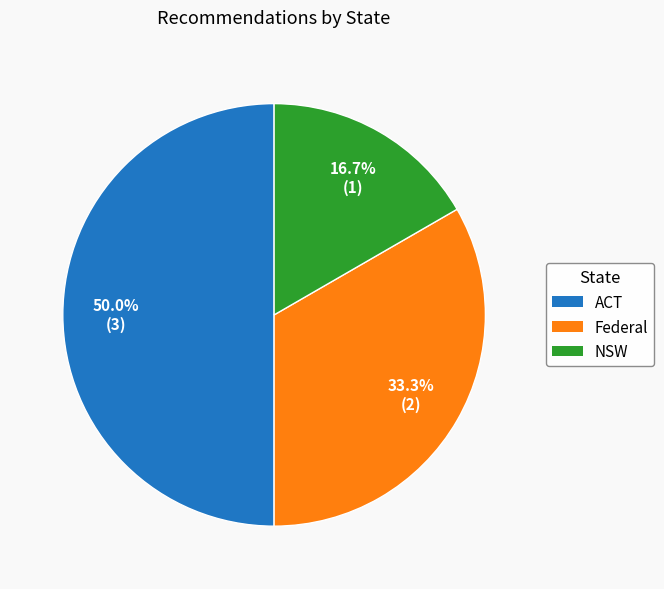

What is the ratio of the value at ACT to the value at NSW?

3.0